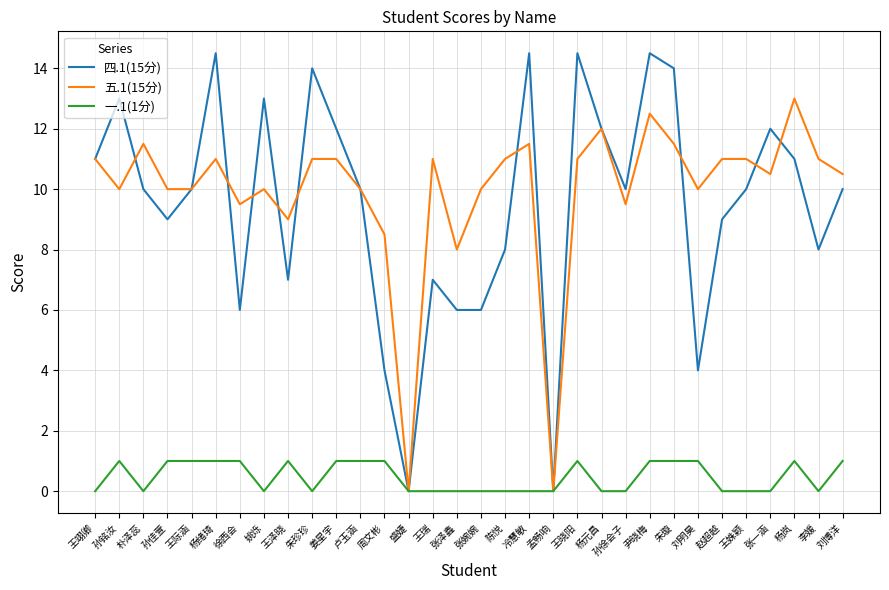

In 四.1(15分), how many points are higher than both neighbors (excluding endpoints)?

9